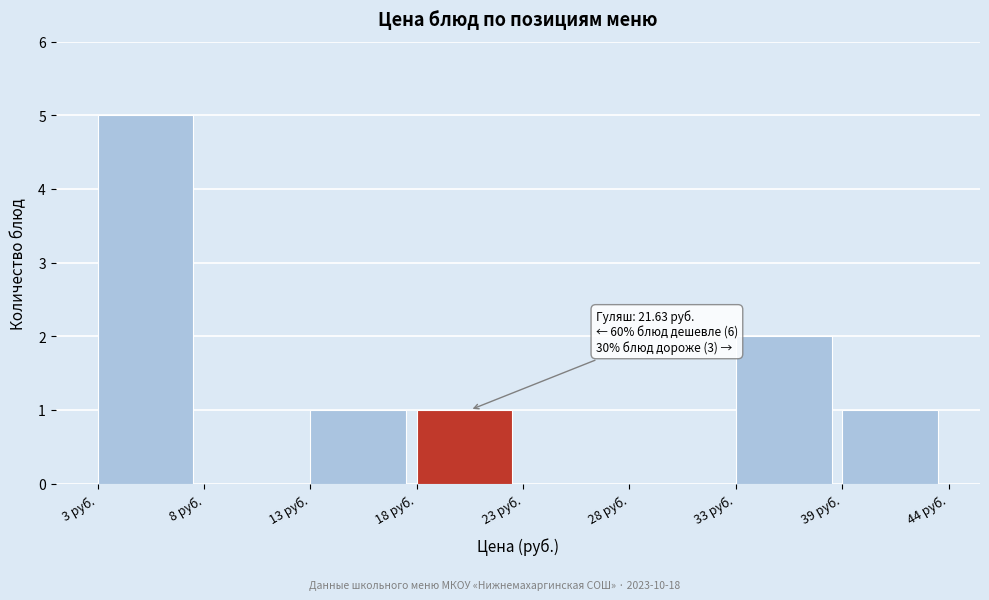

Reading left to right, list all the values displayed in this chart.

3 руб.=5	8 руб.=0	13 руб.=1	18 руб.=1	23 руб.=0	28 руб.=0	33 руб.=2	39 руб.=1